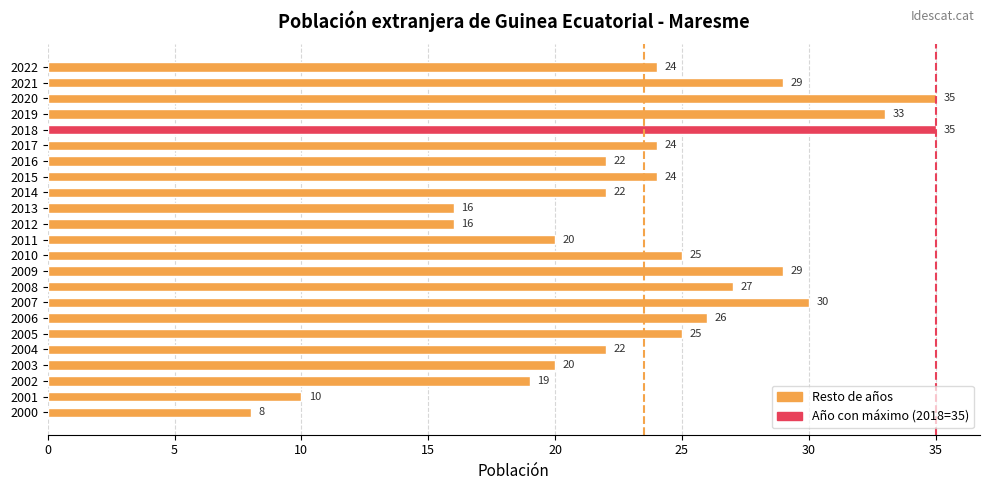

What is the difference between the values at 2015 and 2020?

11